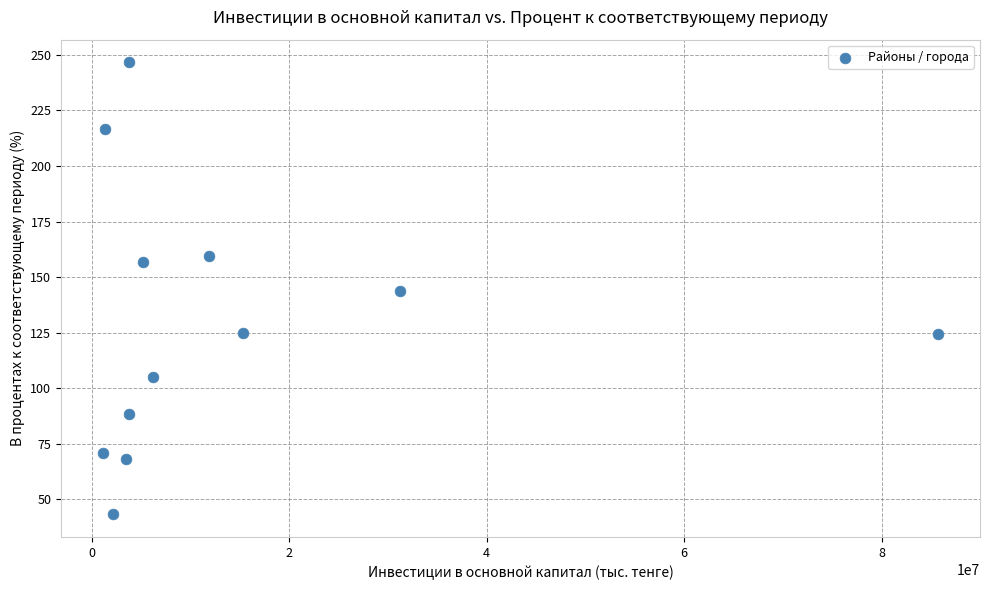

What is the range of Y values (max minus min)?

203.6